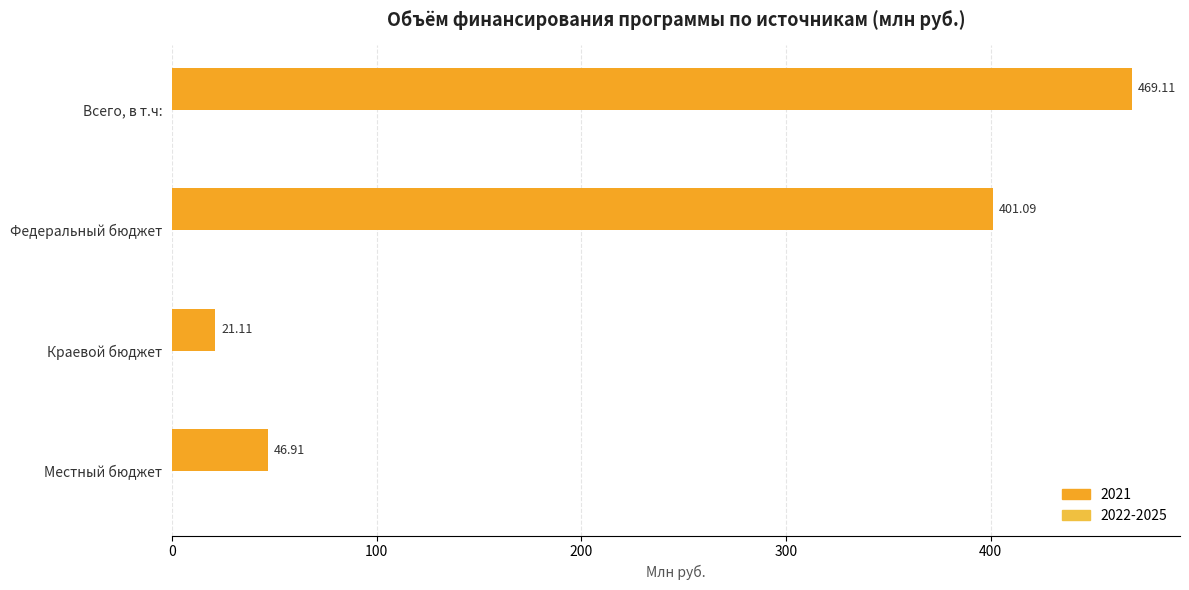

True or false: the data shows 770.2 at Всего, в т.ч:.

False